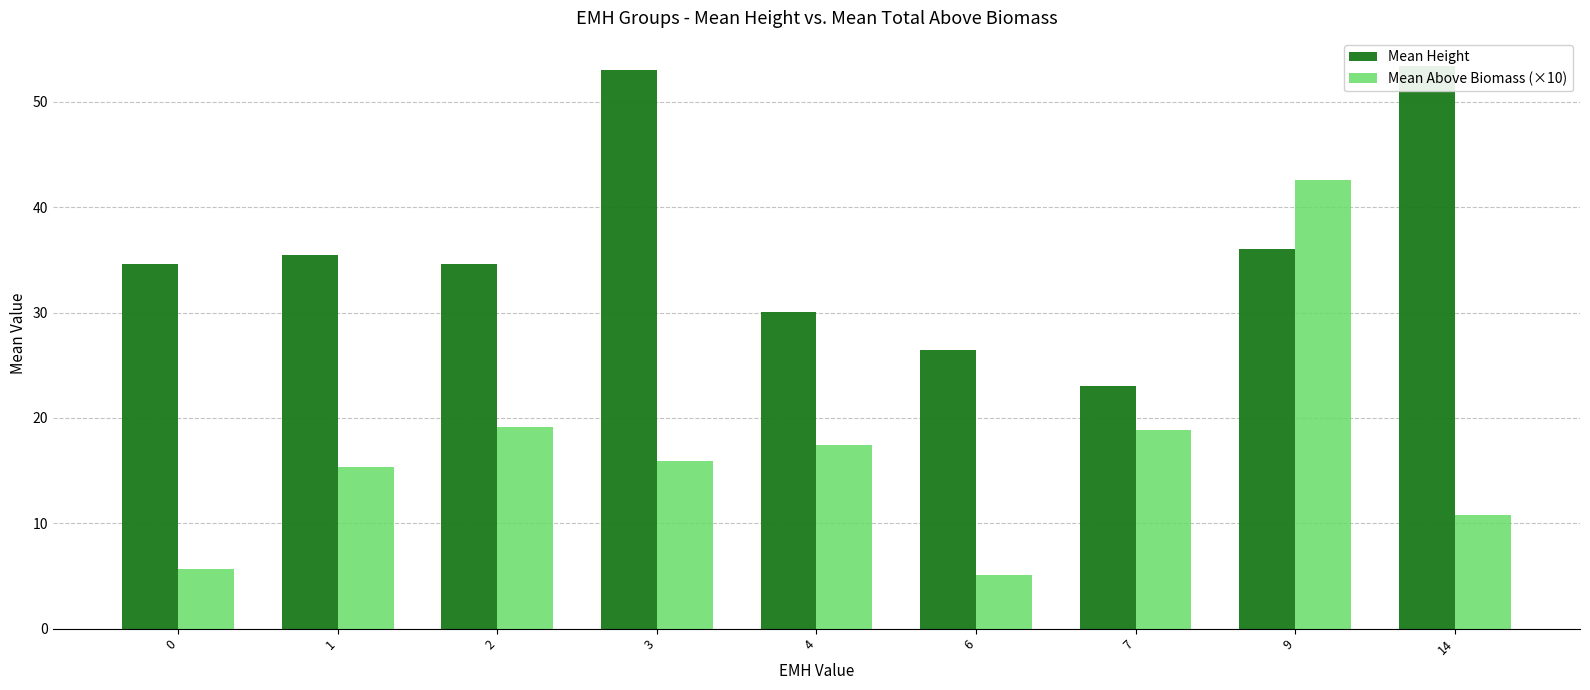

What is the difference between the second highest and minimum values in the Mean Height series?

30.0